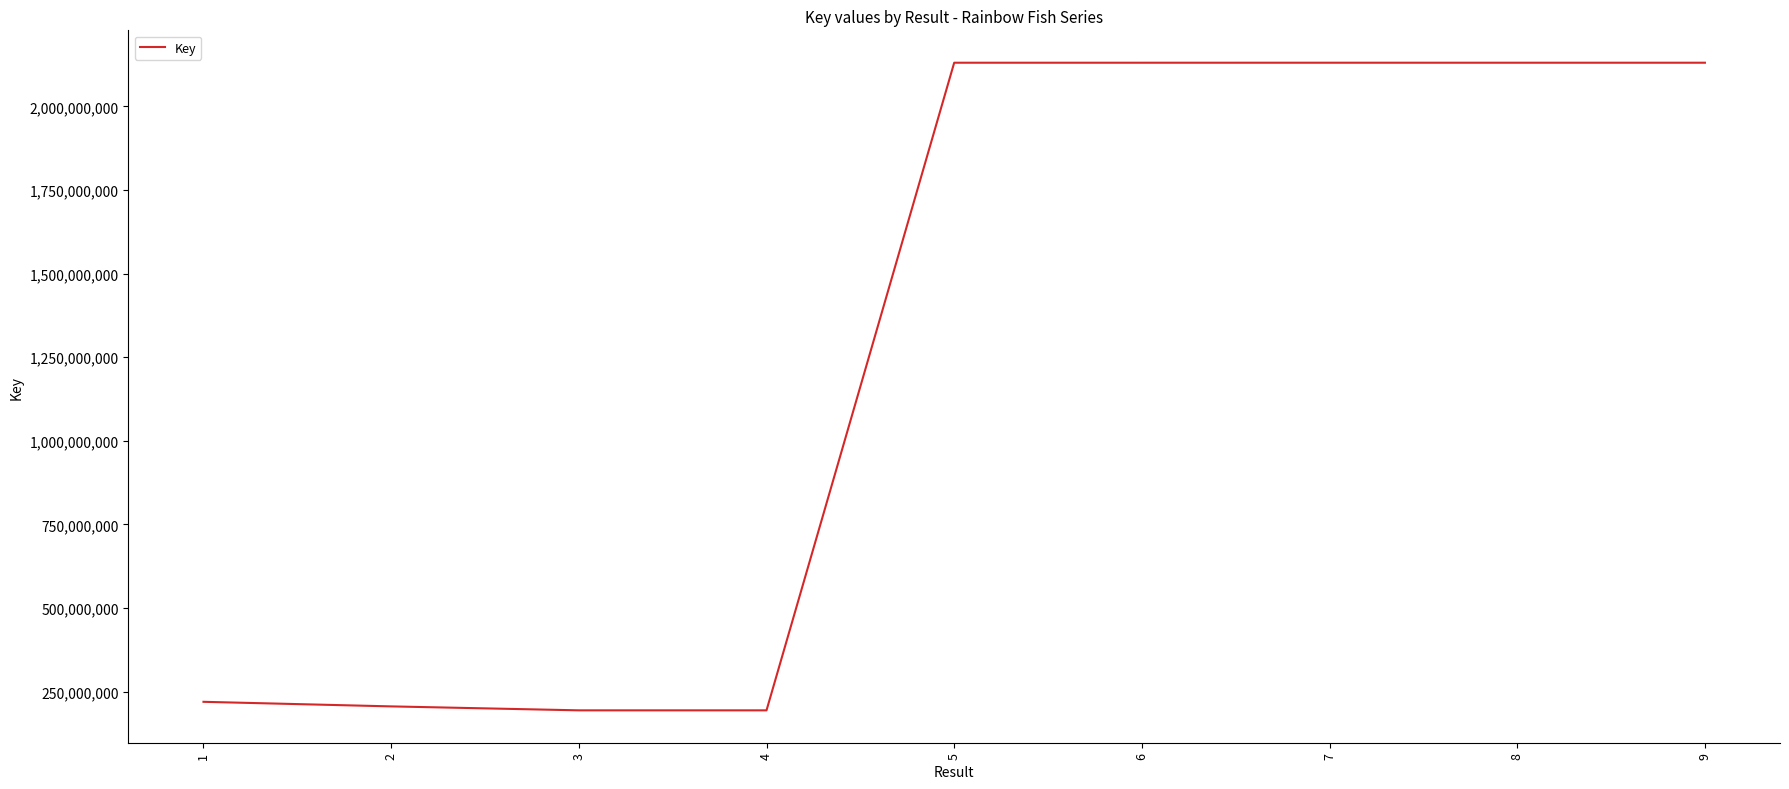

What is the minimum value shown in the chart?

193804037